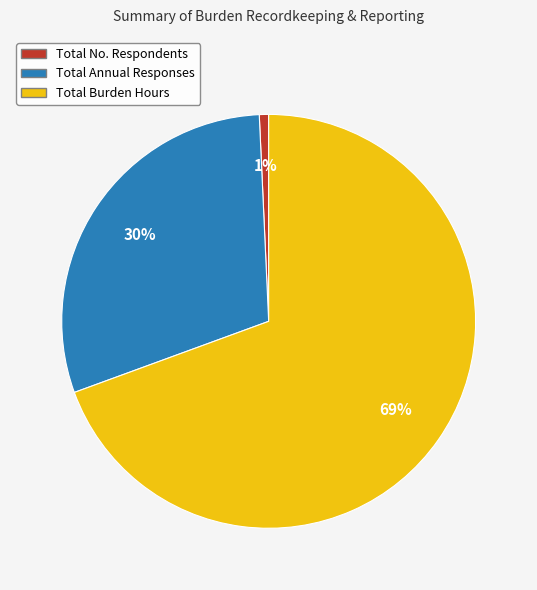

To the nearest percent, what is the average slice percentage?

33%